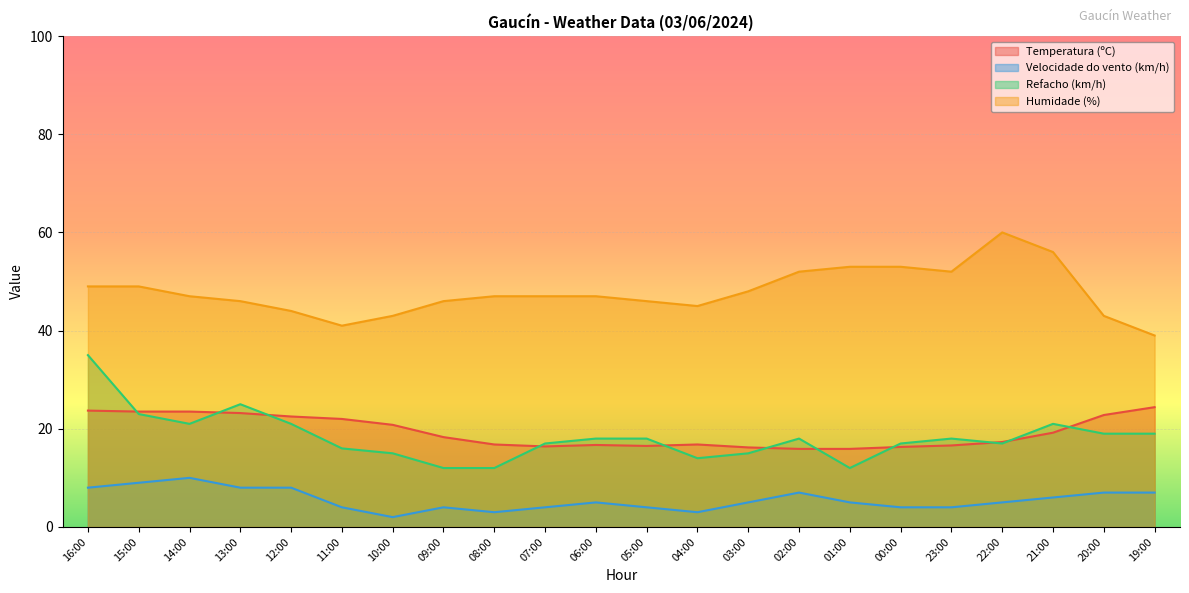

What are all the series names shown in the legend?

Temperatura (ºC), Velocidade do vento (km/h), Refacho (km/h), Humidade (%)